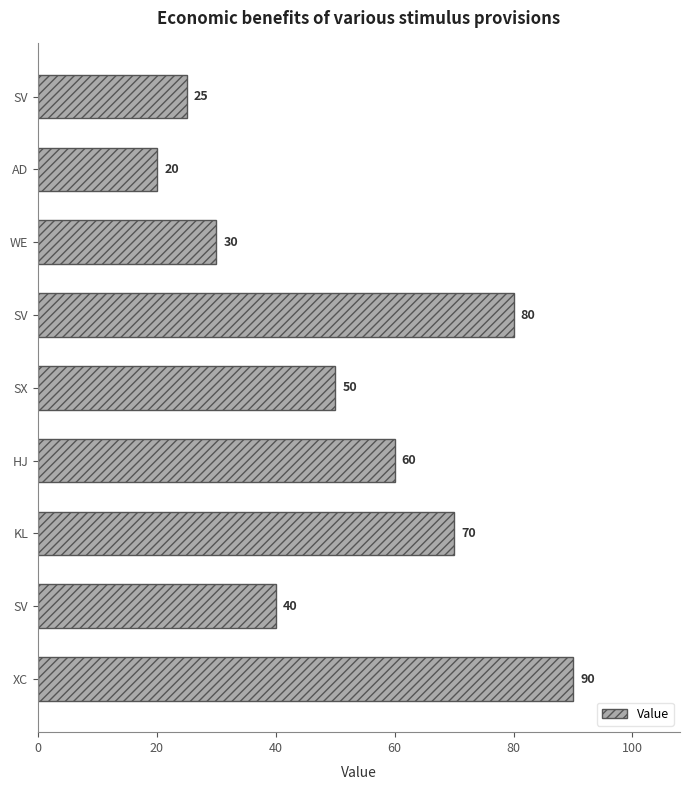

Which label corresponds to the largest value in the chart?

XC